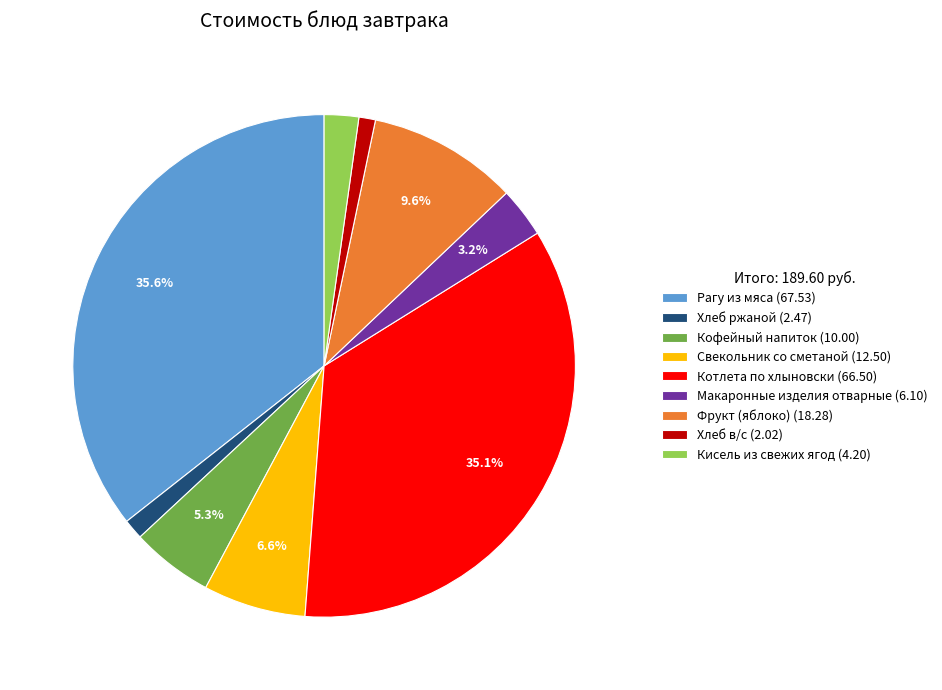

Combined, do Кисель из свежих ягод (4.20) and Свекольник со сметаной (12.50) account for over 50%?

No